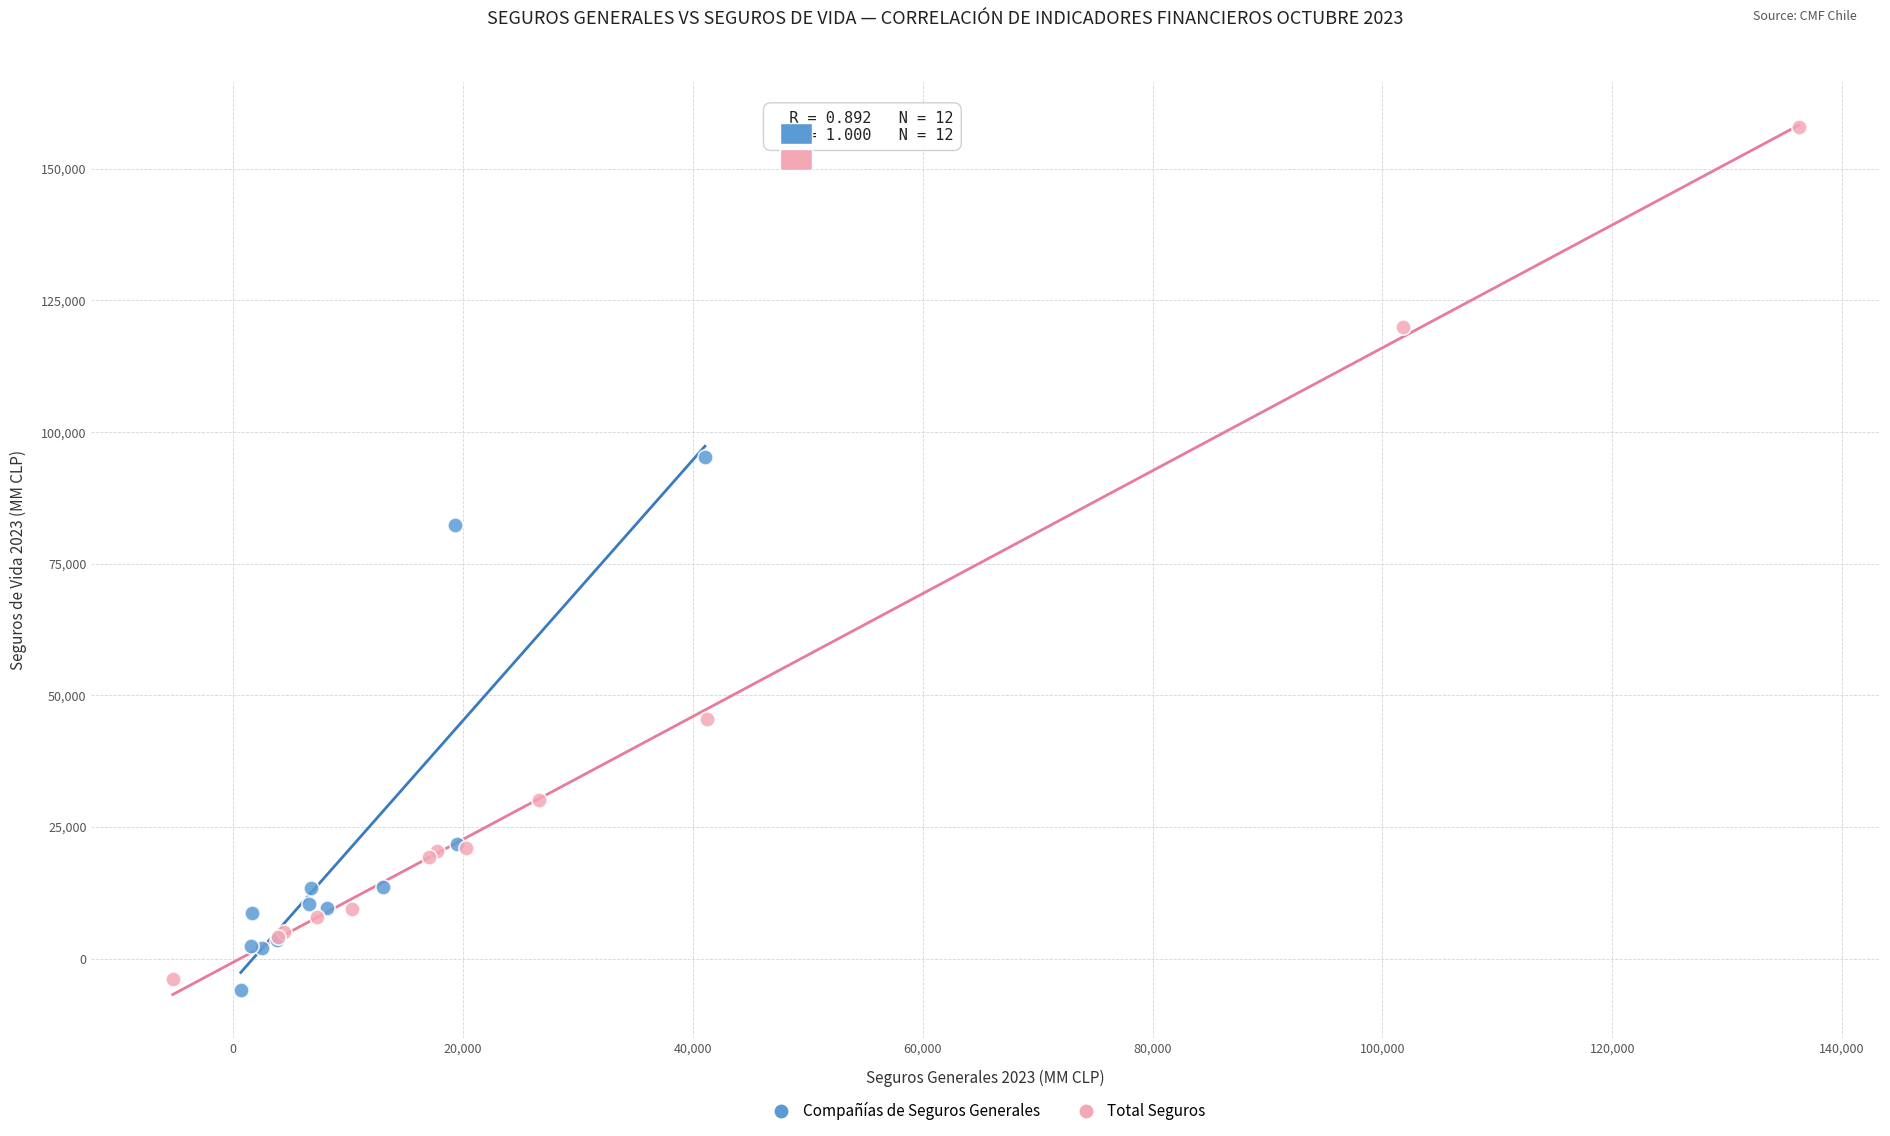

Which series has the largest Y range (max minus min)?

Total Seguros